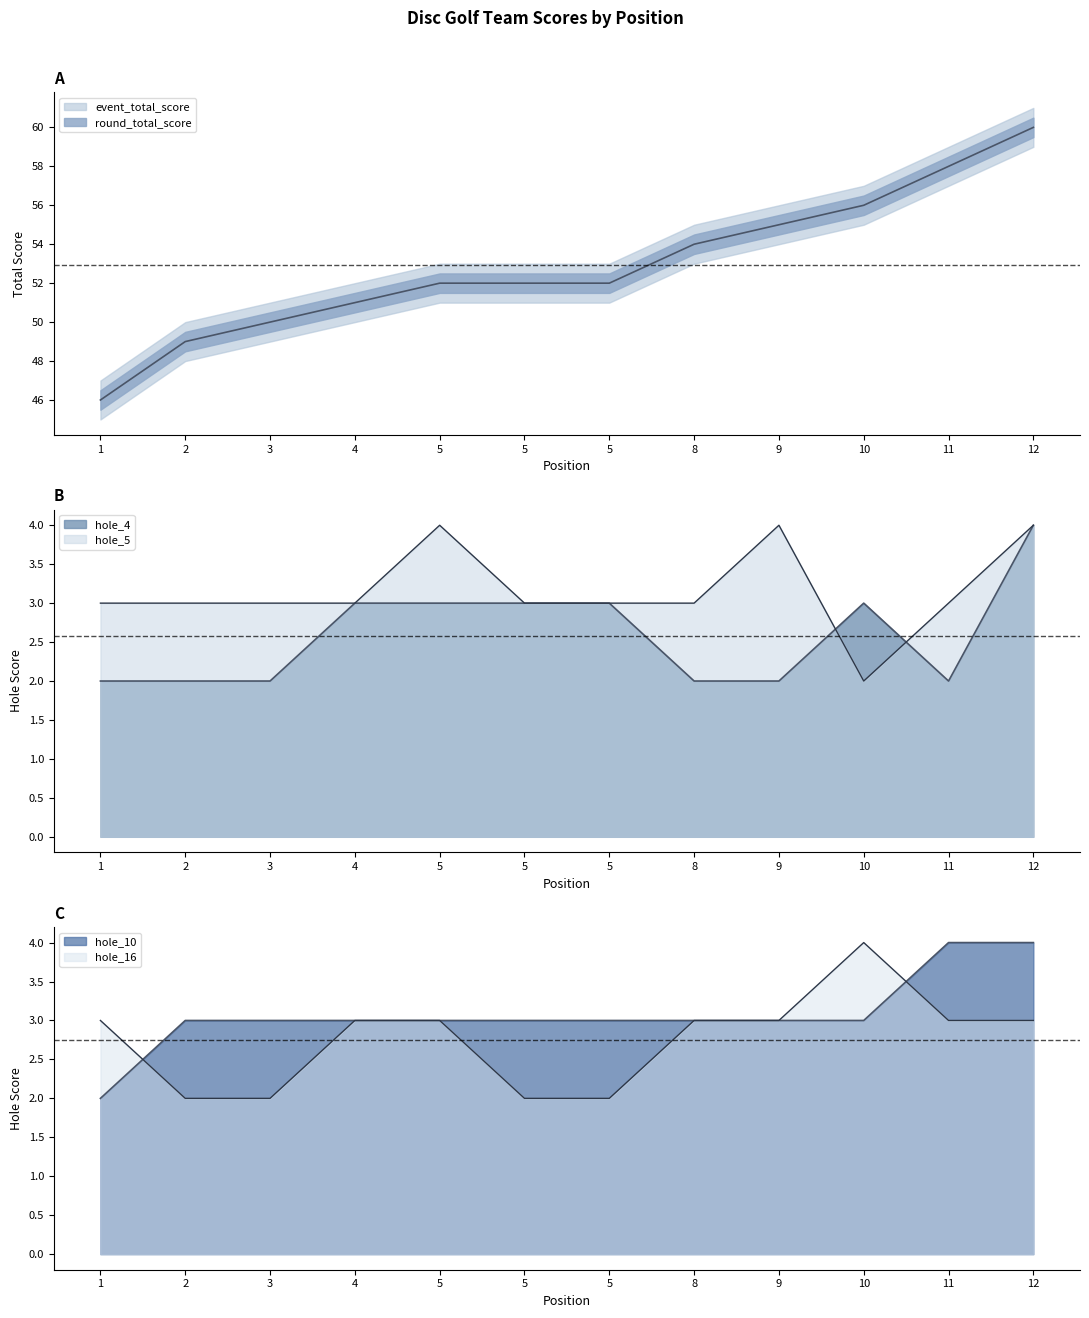

What is the difference between the maximum and minimum values in the event_total_score series?

14